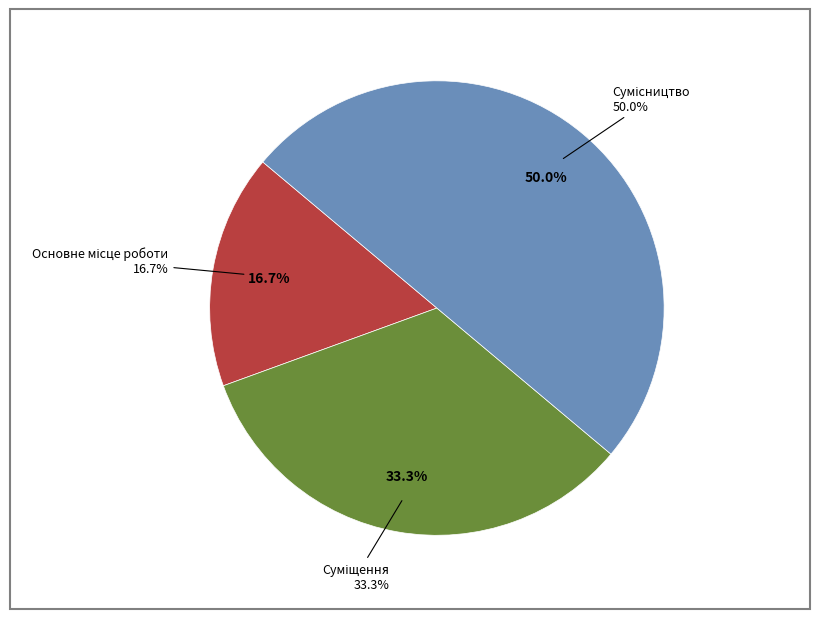

To the nearest percent, what portion does Сумісництво represent?

50%